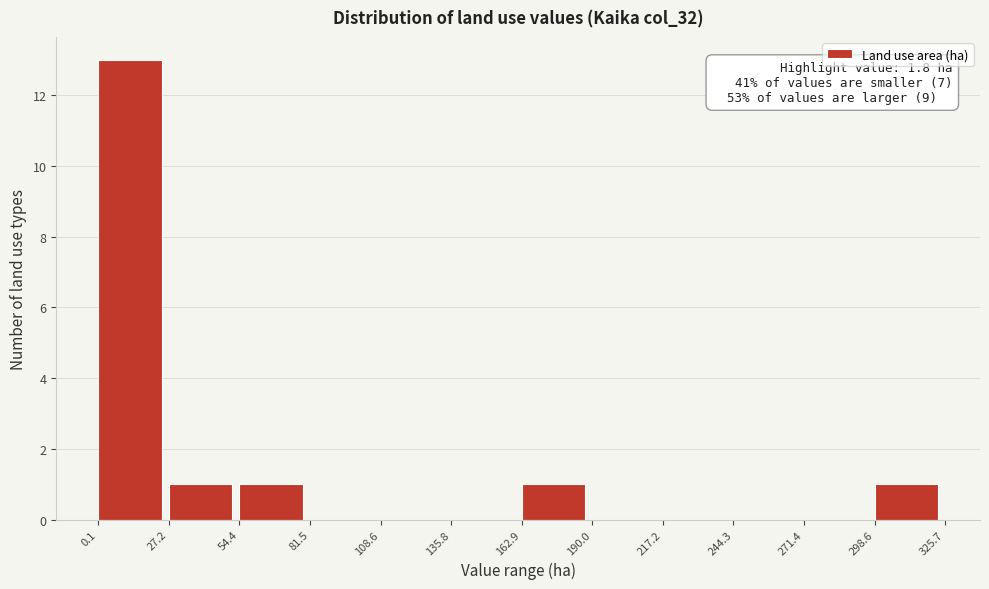

Which range on the x-axis has the tallest bar?

0.1 to 27.2